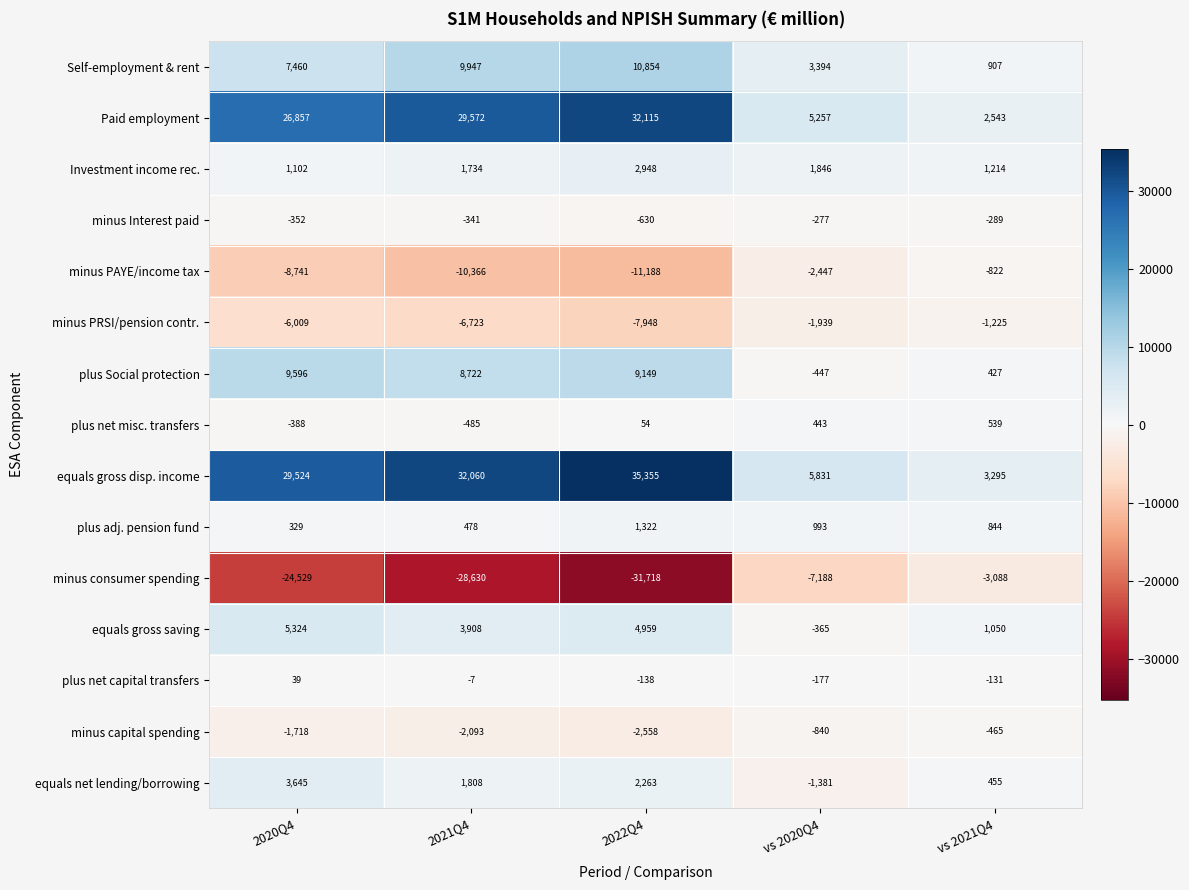

Which series changed the most between vs 2020Q4 and vs 2021Q4?

minus consumer spending